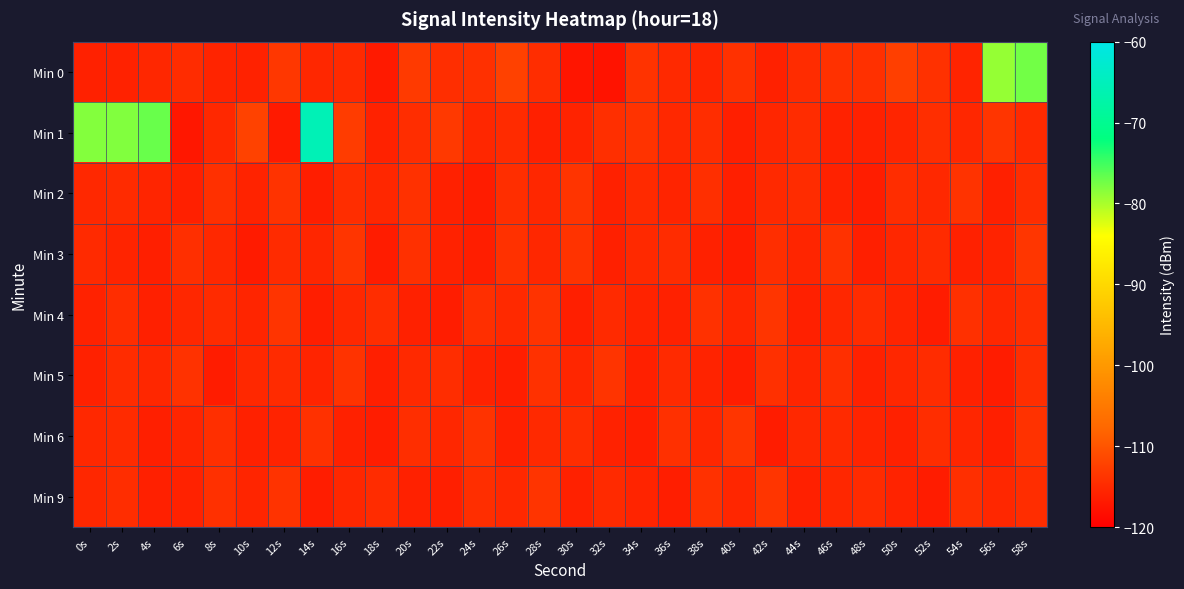

Reading left to right, transcribe all the data shown in this chart.

Min 0: 0s=-116.0	2s=-115.8	4s=-115.2	6s=-114.7	8s=-115.6	10s=-115.8	12s=-113.4	14s=-115.2	16s=-114.9	18s=-116.8	20s=-113.0	22s=-114.4	24s=-114.2	26s=-112.2	28s=-114.6	30s=-117.4	32s=-117.6	34s=-113.9	36s=-115.0	38s=-115.5	40s=-114.1	42s=-115.9	44s=-114.7	46s=-114.1	48s=-114.2	50s=-112.4	52s=-114.1	54s=-115.6	56s=-79.0	58s=-77.4
Min 1: 0s=-78.3	2s=-78.1	4s=-76.9	6s=-117.2	8s=-115.2	10s=-112.1	12s=-116.8	14s=-65.6	16s=-112.8	18s=-115.9	20s=-114.5	22s=-113.2	24s=-115.3	26s=-114.8	28s=-116.1	30s=-115.7	32s=-114.3	34s=-113.9	36s=-115.1	38s=-114.6	40s=-116.2	42s=-115.4	44s=-114.7	46s=-115.8	48s=-116.0	50s=-115.5	52s=-114.4	54s=-115.2	56s=-113.6	58s=-114.9
Min 2: 0s=-115.1	2s=-114.8	4s=-115.5	6s=-116.1	8s=-114.2	10s=-115.7	12s=-113.9	14s=-116.3	16s=-114.6	18s=-115.3	20s=-114.1	22s=-115.9	24s=-116.5	26s=-114.4	28s=-115.2	30s=-113.7	32s=-116.0	34s=-114.9	36s=-115.6	38s=-114.3	40s=-116.2	42s=-115.0	44s=-114.7	46s=-115.8	48s=-116.4	50s=-114.5	52s=-115.1	54s=-113.8	56s=-116.1	58s=-114.6
Min 3: 0s=-114.9	2s=-115.6	4s=-116.2	6s=-114.3	8s=-115.1	10s=-116.7	12s=-114.8	14s=-115.4	16s=-113.6	18s=-116.5	20s=-114.2	22s=-115.8	24s=-116.3	26s=-114.1	28s=-115.3	30s=-113.9	32s=-116.1	34s=-115.0	36s=-114.7	38s=-115.9	40s=-116.6	42s=-114.4	44s=-115.5	46s=-114.0	48s=-116.2	50s=-115.2	52s=-114.8	54s=-116.0	56s=-115.7	58s=-113.5
Min 4: 0s=-115.8	2s=-114.5	4s=-116.1	6s=-115.2	8s=-114.8	10s=-115.5	12s=-113.7	14s=-116.3	16s=-115.1	18s=-114.6	20s=-115.9	22s=-116.4	24s=-114.3	26s=-115.0	28s=-113.8	30s=-116.2	32s=-114.9	34s=-115.7	36s=-116.0	38s=-114.1	40s=-115.4	42s=-113.6	44s=-116.1	46s=-115.3	48s=-114.7	50s=-115.6	52s=-116.5	54s=-114.2	56s=-115.2	58s=-114.4
Min 5: 0s=-116.0	2s=-114.7	4s=-115.3	6s=-114.0	8s=-116.5	10s=-115.1	12s=-114.8	14s=-115.6	16s=-113.9	18s=-116.2	20s=-115.0	22s=-114.5	24s=-115.8	26s=-116.3	28s=-114.1	30s=-115.4	32s=-113.7	34s=-116.1	36s=-114.9	38s=-115.7	40s=-116.4	42s=-114.2	44s=-115.5	46s=-114.3	48s=-116.0	50s=-115.2	52s=-114.7	54s=-115.9	56s=-116.6	58s=-114.4
Min 6: 0s=-115.1	2s=-114.8	4s=-116.2	6s=-115.5	8s=-114.3	10s=-116.0	12s=-115.7	14s=-114.1	16s=-115.9	18s=-116.4	20s=-114.4	22s=-115.2	24s=-113.8	26s=-116.1	28s=-115.0	30s=-114.6	32s=-115.8	34s=-116.3	36s=-114.2	38s=-115.3	40s=-113.6	42s=-116.5	44s=-115.1	46s=-114.9	48s=-115.6	50s=-116.0	52s=-114.5	54s=-115.4	56s=-116.2	58s=-114.0
Min 9: 0s=-115.3	2s=-114.6	4s=-116.1	6s=-115.8	8s=-114.2	10s=-115.5	12s=-113.9	14s=-116.4	16s=-115.2	18s=-114.7	20s=-115.9	22s=-116.2	24s=-114.4	26s=-115.1	28s=-113.7	30s=-116.0	32s=-114.9	34s=-115.6	36s=-116.3	38s=-114.1	40s=-115.4	42s=-113.6	44s=-116.1	46s=-115.3	48s=-114.8	50s=-115.7	52s=-116.5	54s=-114.3	56s=-115.2	58s=-114.5